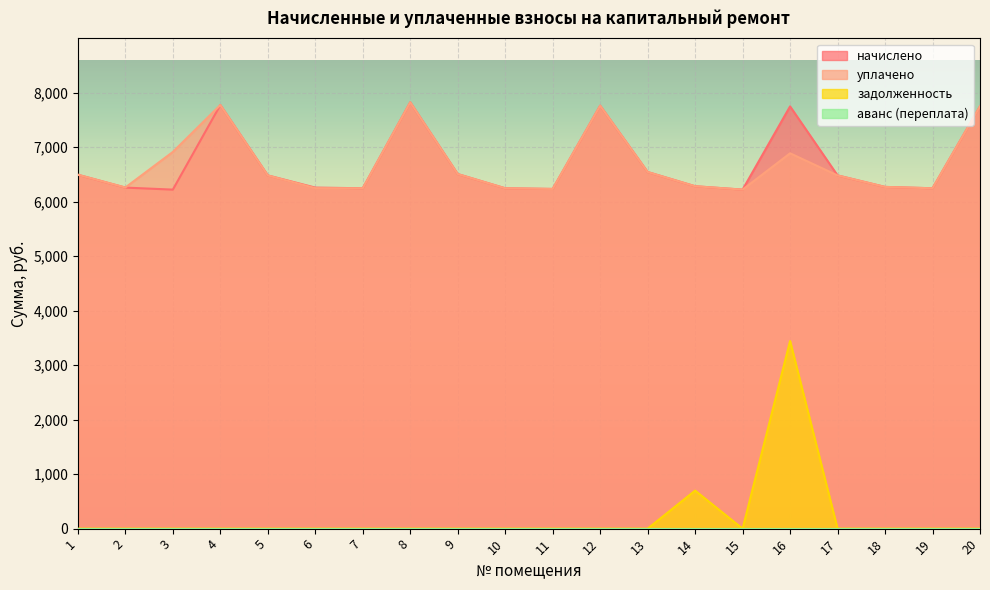

True or false: начислено and задолженность intersect in this chart.

False